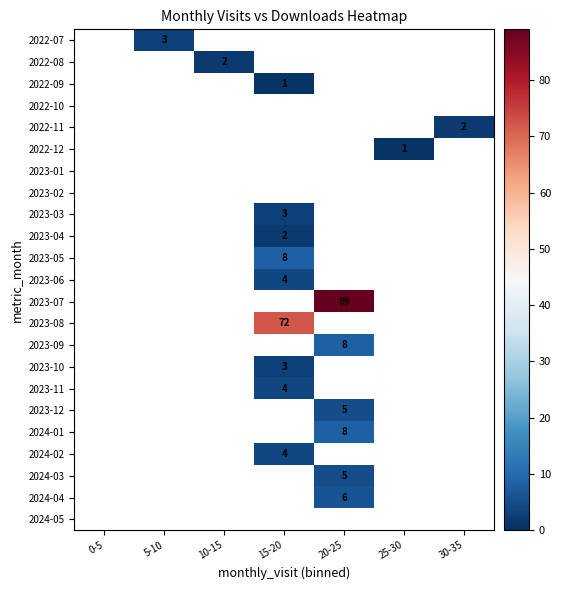

What is the greatest value displayed?

89.0